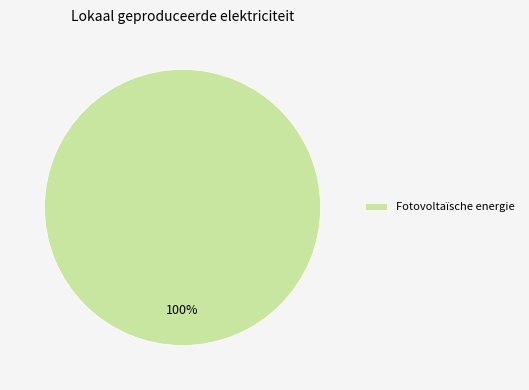

Is there a majority slice in this chart?

Yes